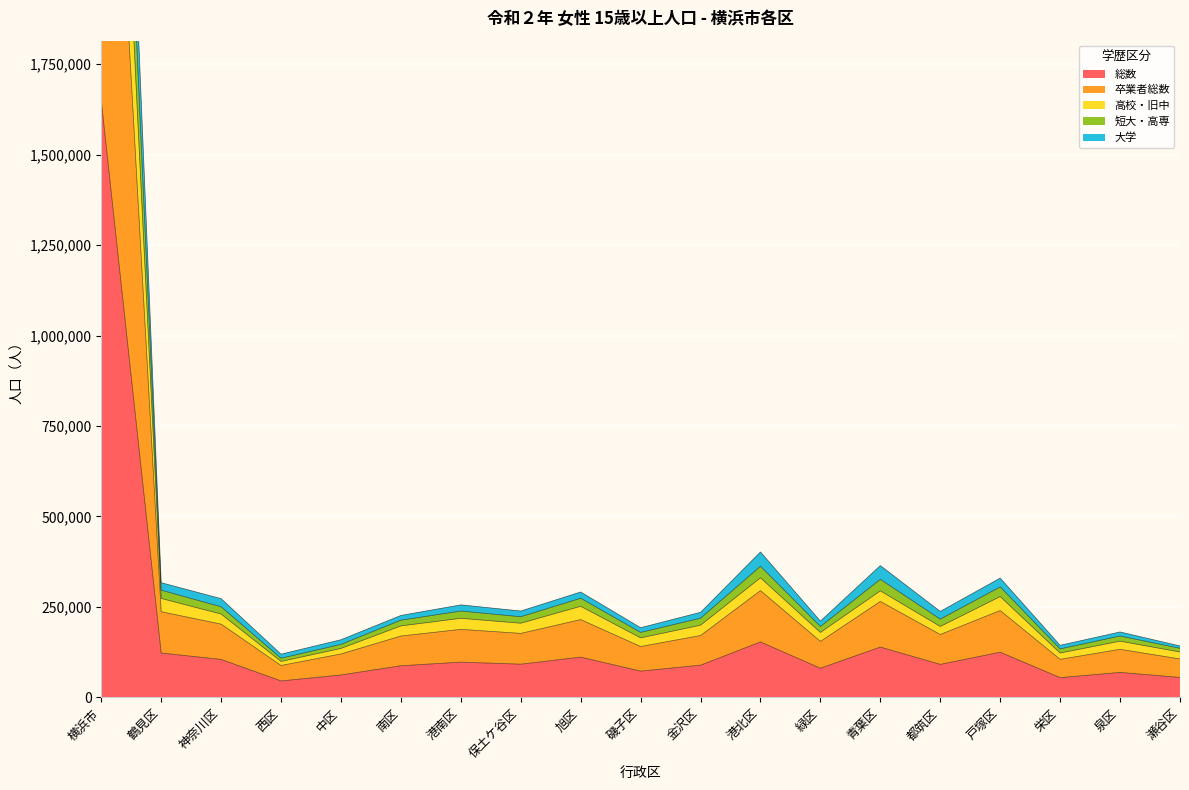

True or false: 総数 has a value of 61840 at 中区.

True